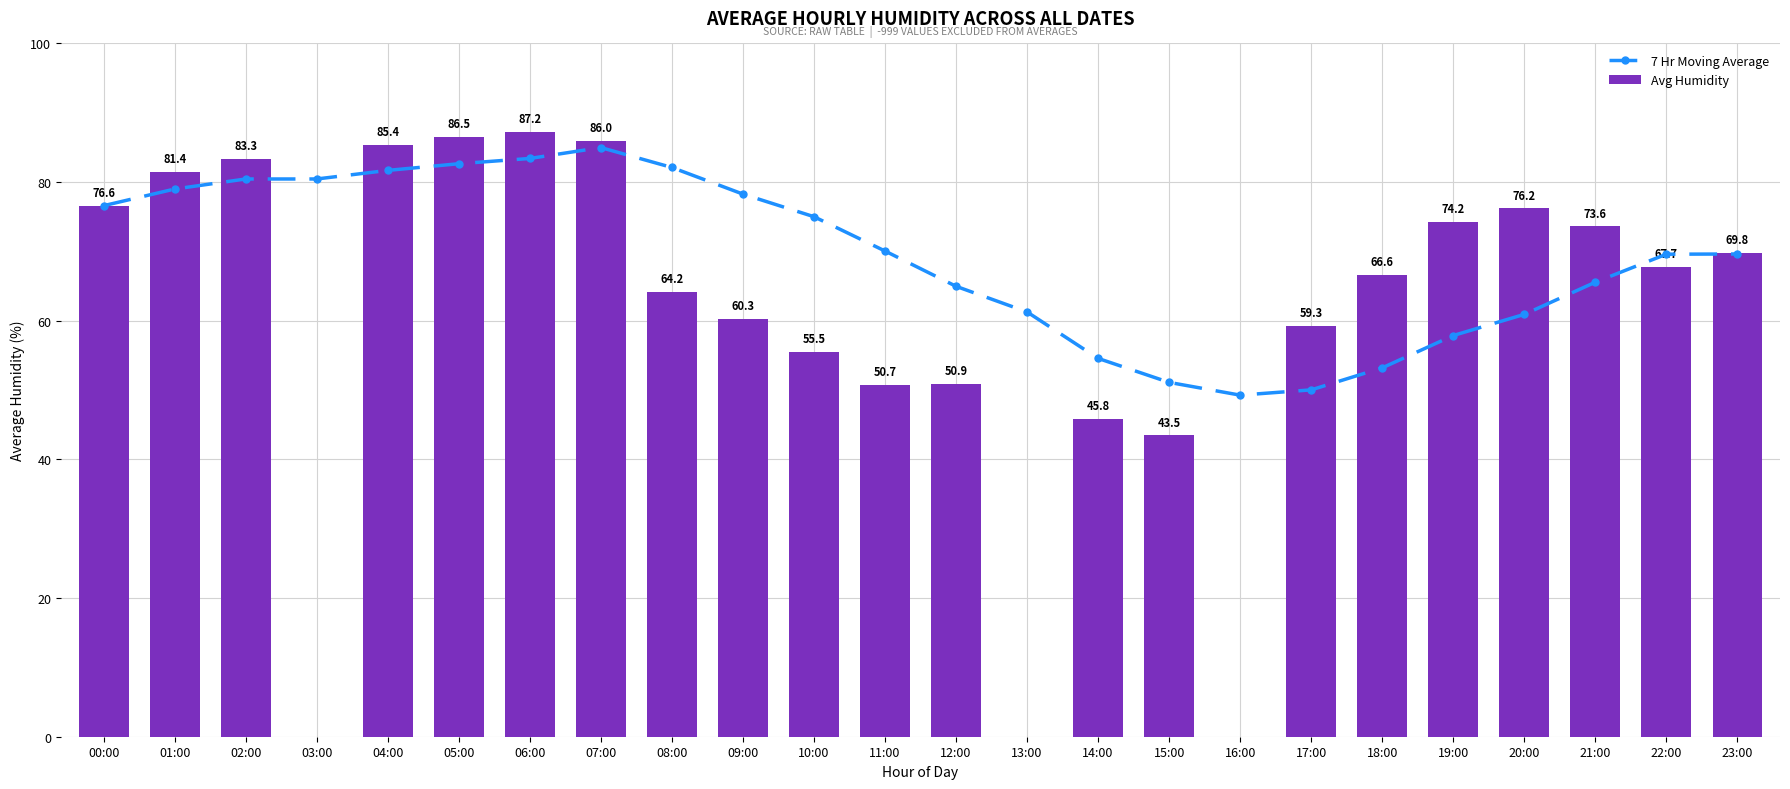

Which series has the largest range (max minus min)?

Avg Humidity